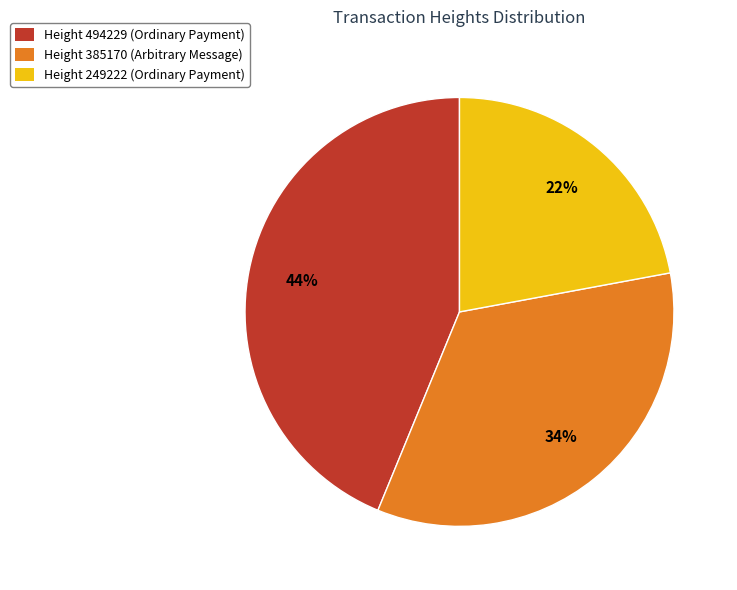

Between Height 494229 (Ordinary Payment) and Height 249222 (Ordinary Payment), which is larger?

Height 494229 (Ordinary Payment)